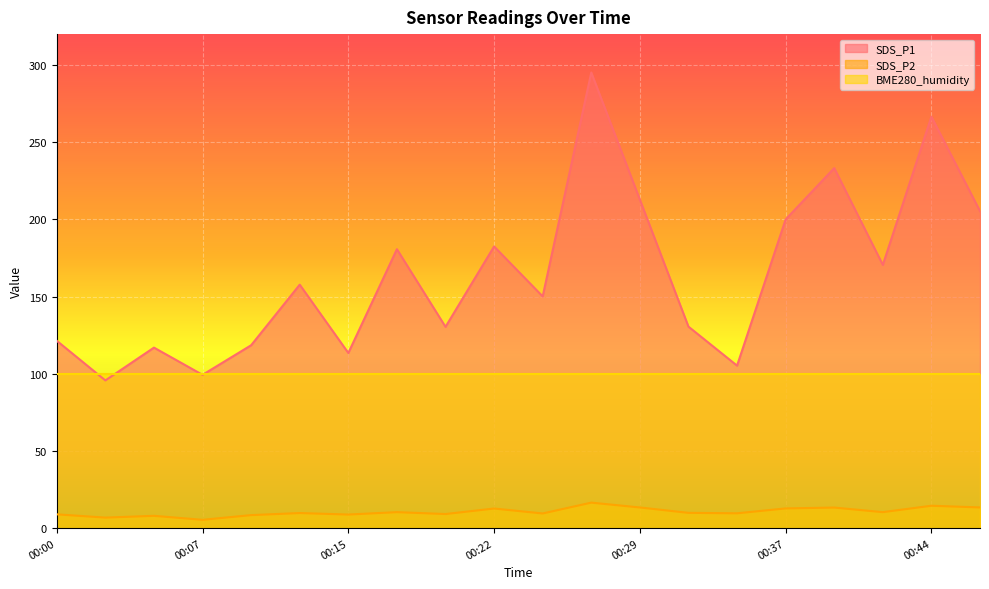

What is the minimum value for SDS_P1?

95.7